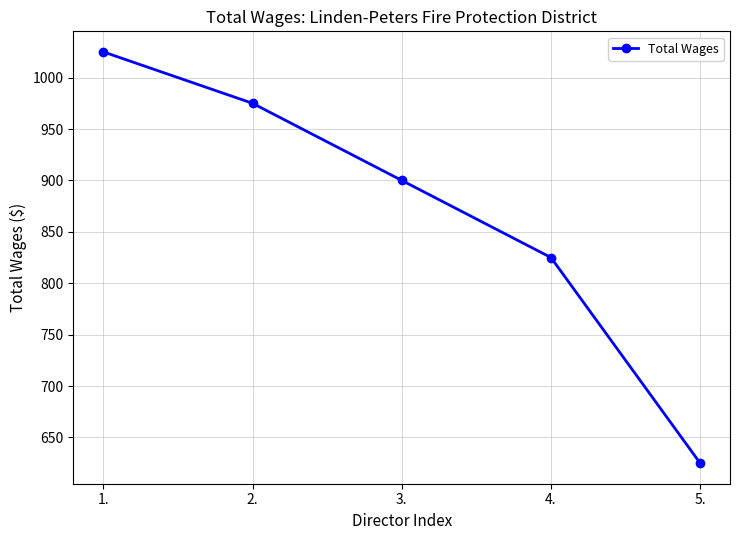

What position from the right is 3.?

3